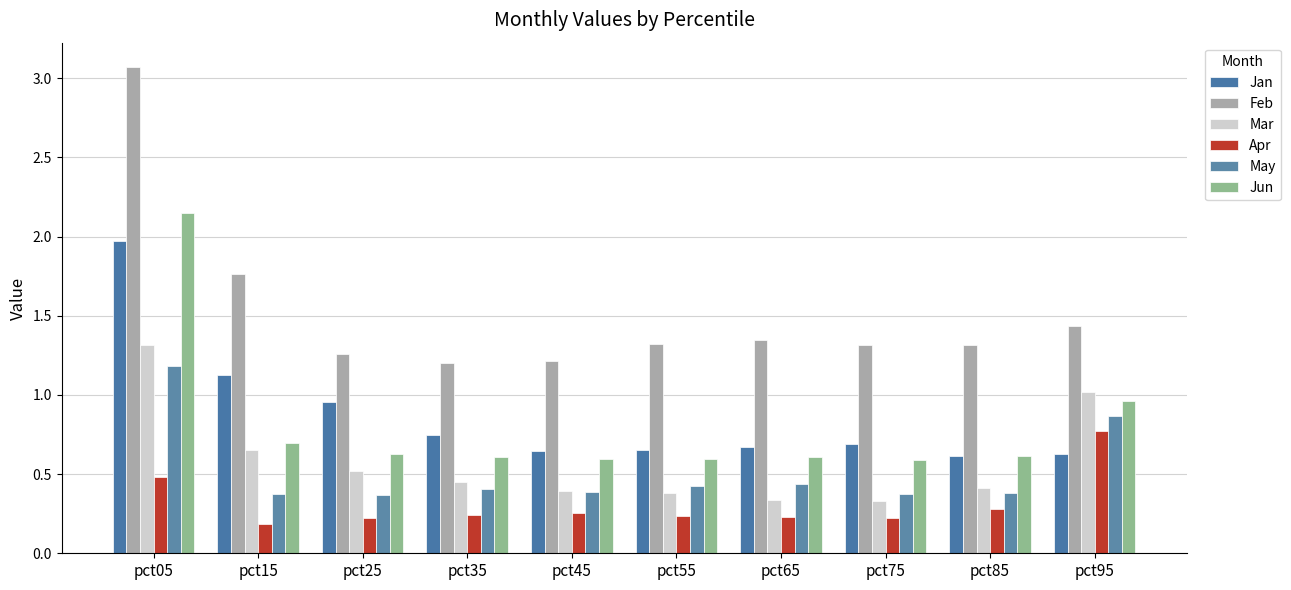

Between pct05 and pct25, which series saw the biggest shift?

Feb